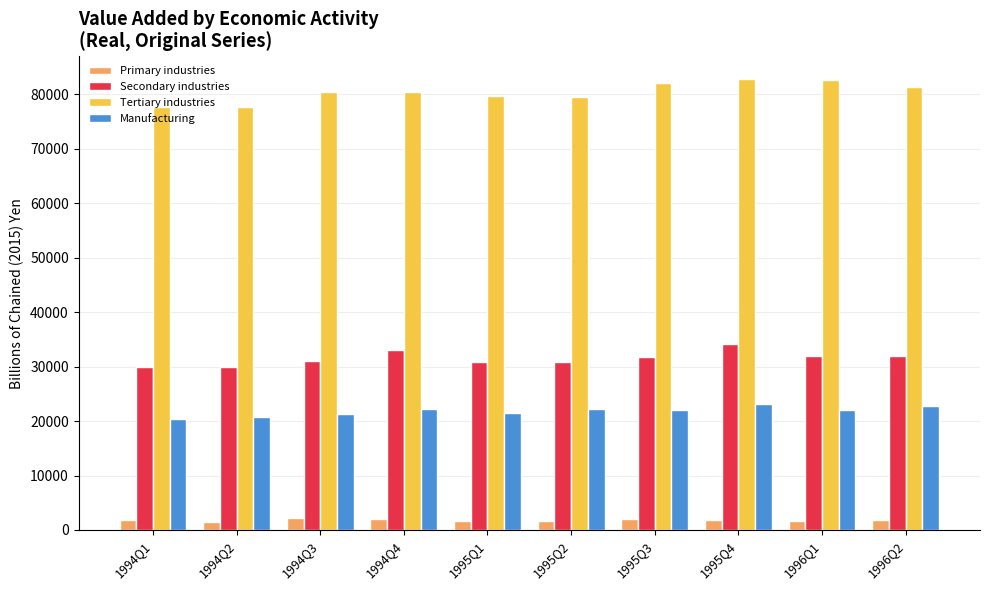

What is the smallest value displayed?

1511.9